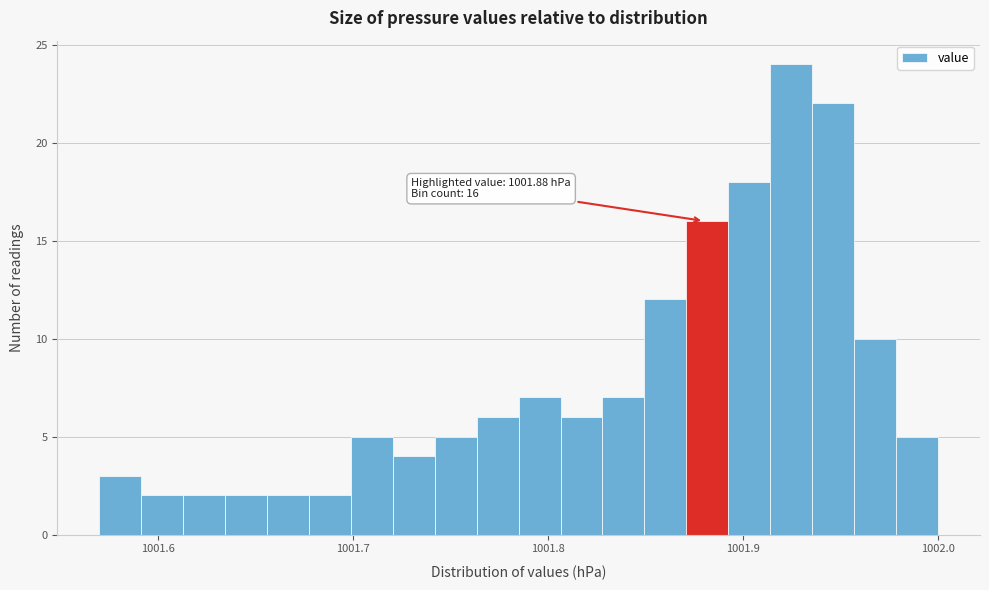

Read against the x-axis, roughly where is the centre of the tallest bar?

1001.92